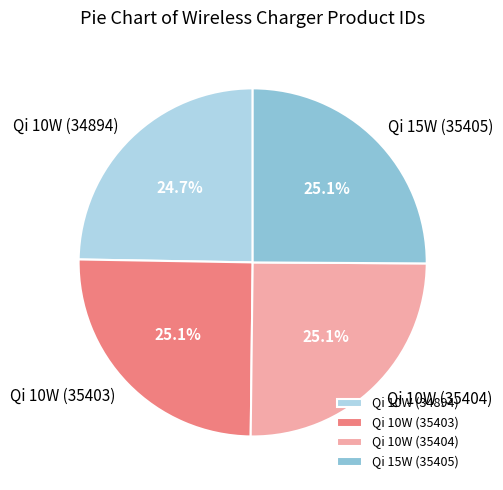

How many slices are in this pie chart?

4